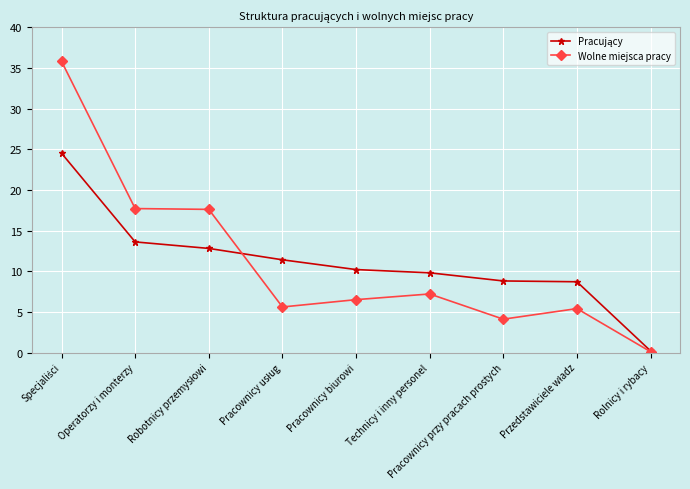

What is the label of the 7th point from the left?

Pracownicy przy pracach prostych